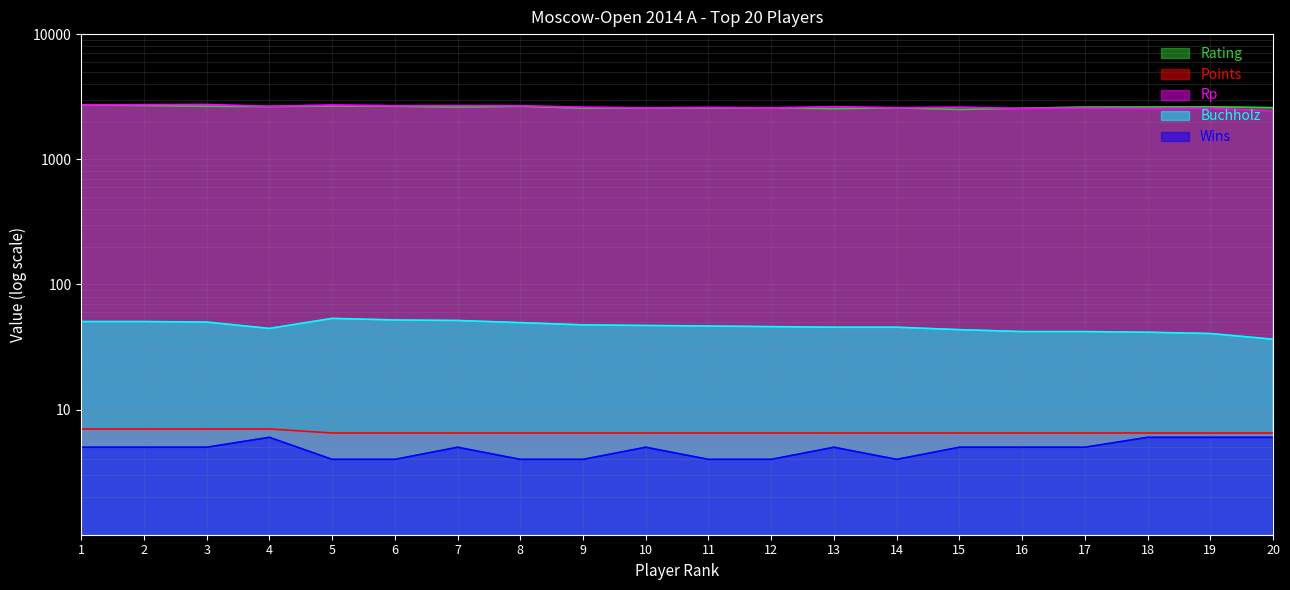

At which label does Rp first exceed 2607?

1